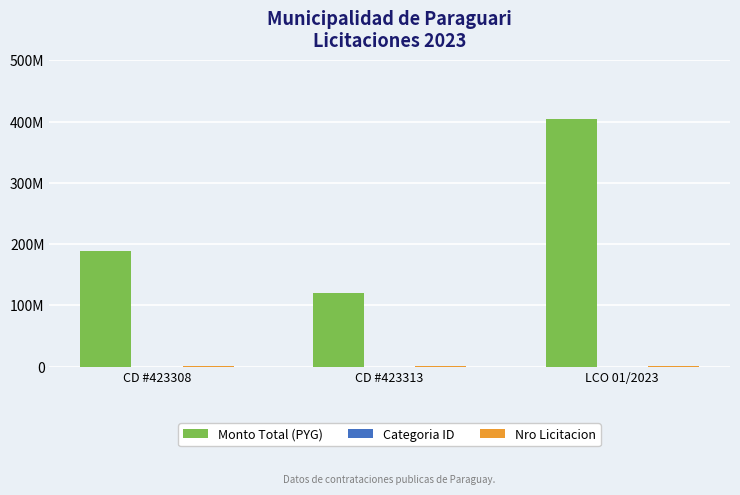

What is the spread (max minus min) of values at LCO 01/2023?

404247975